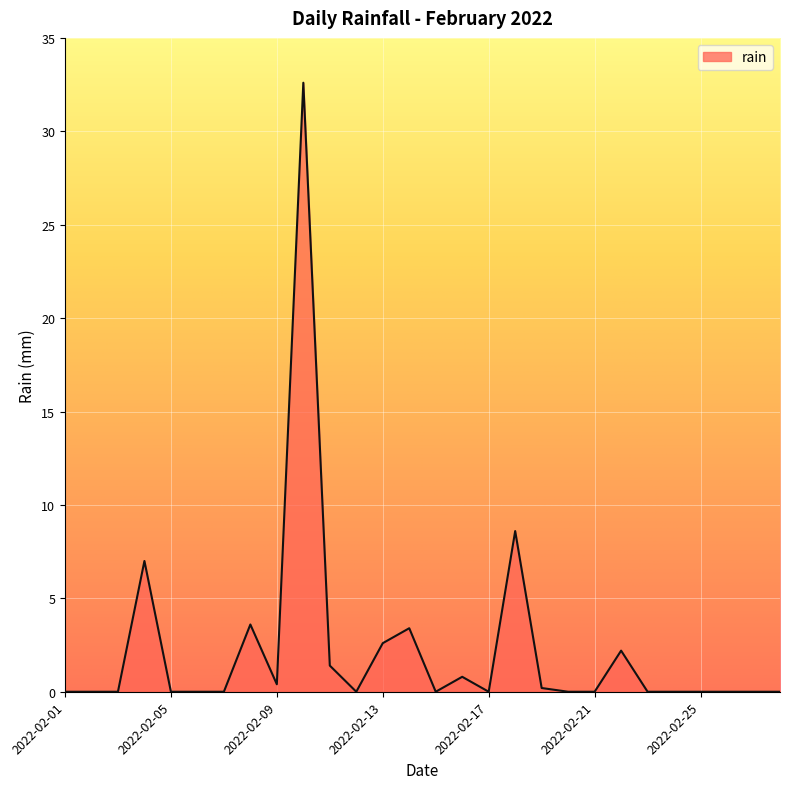

What is the maximum value shown in the chart?

32.6